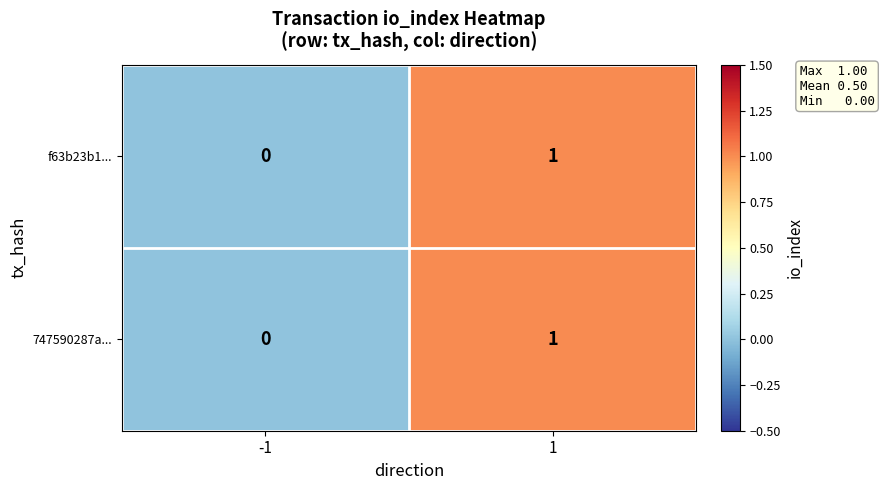

True or false: 747590287a... has a value of 2 at 1.

False